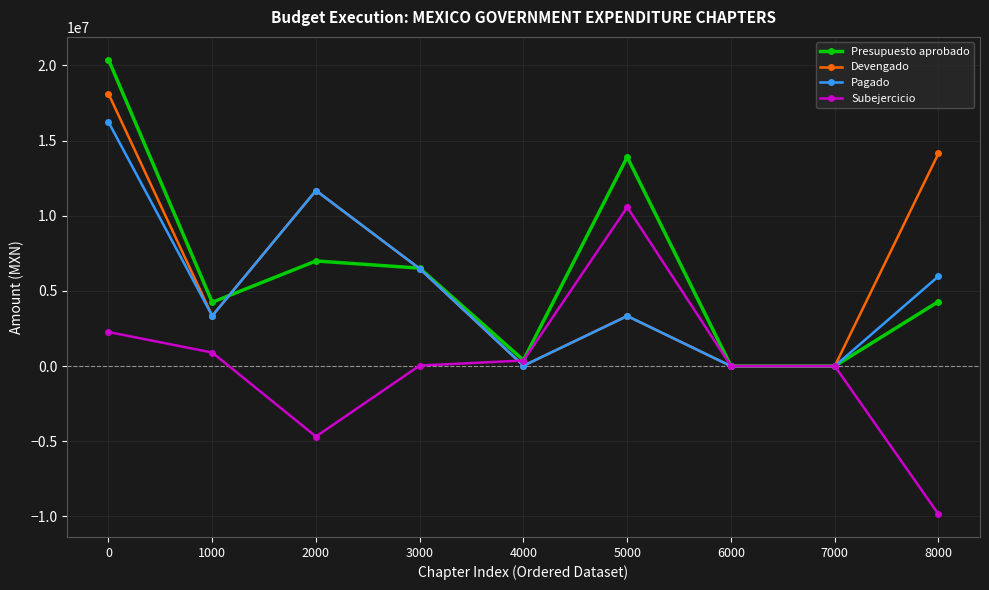

What is the approximate value of Devengado at 3000?

6475333.0